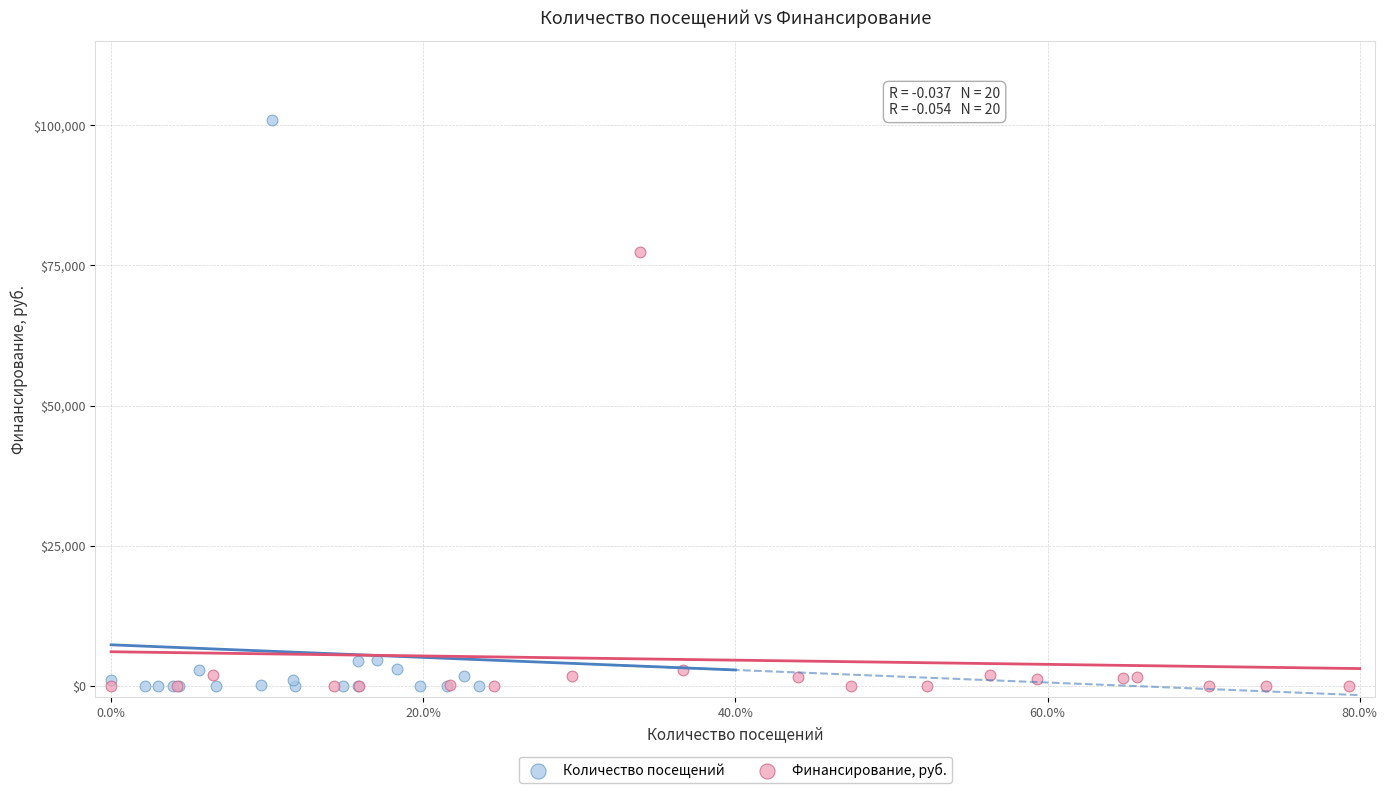

Which series contains the highest Y value?

Количество посещений